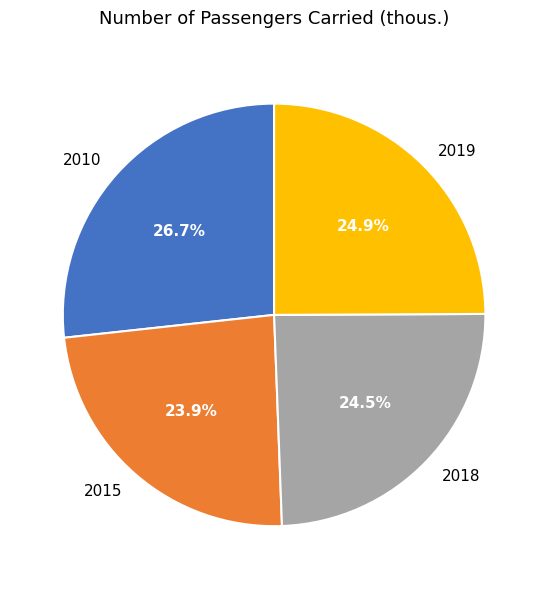

The 2010 slice represents 27% of the pie. True or false?

True